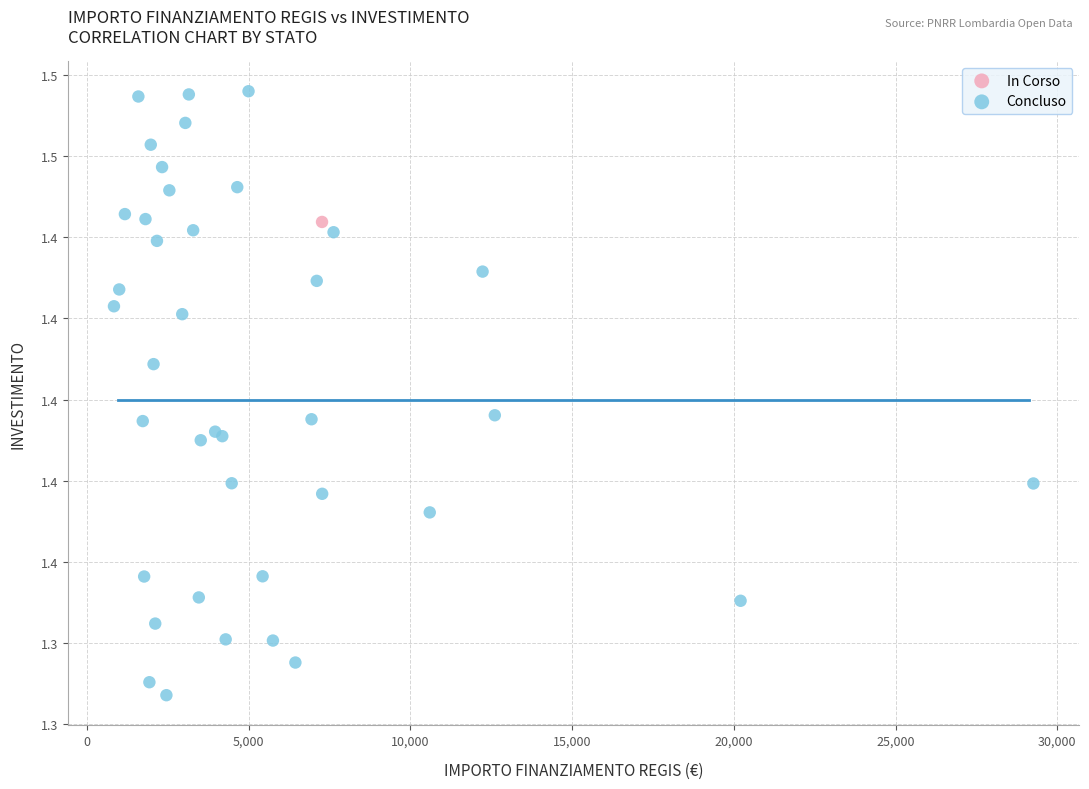

What are all the series names shown in the legend?

In Corso, Concluso